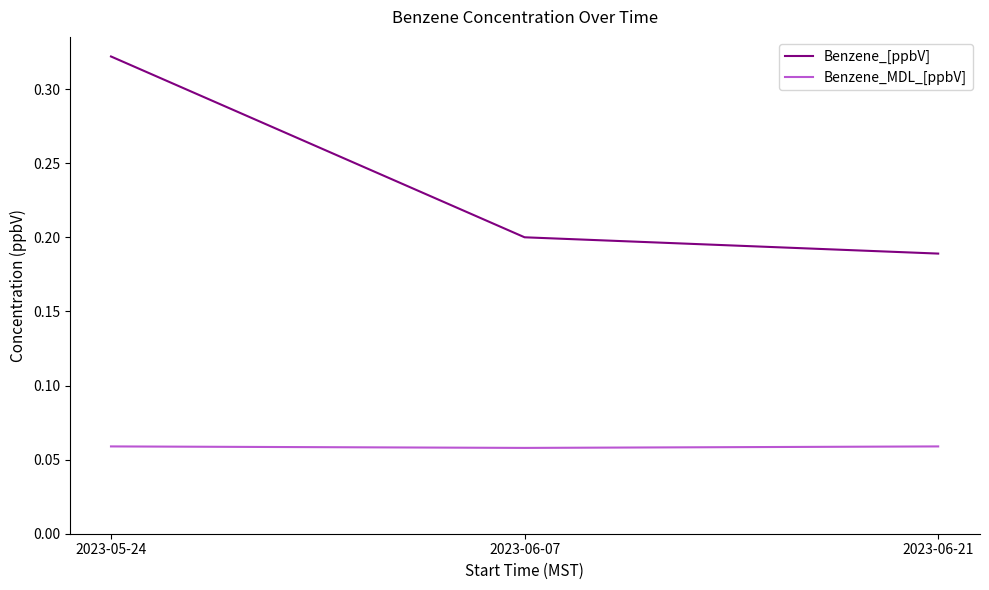

How many categories are shown in the chart?

3